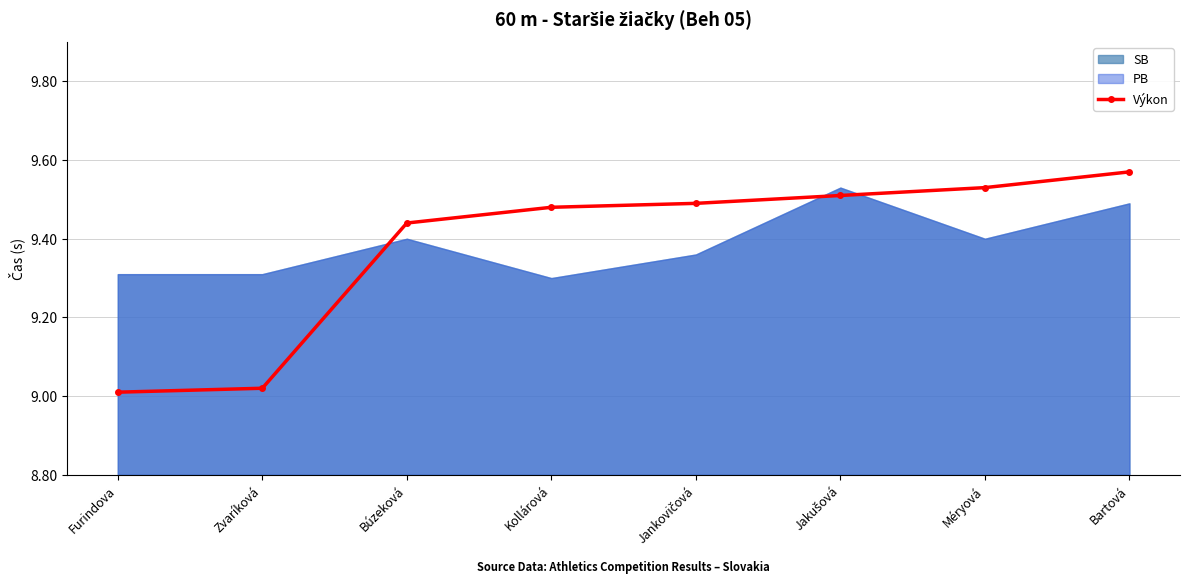

What is the value of the 2nd point from the left?

9.0